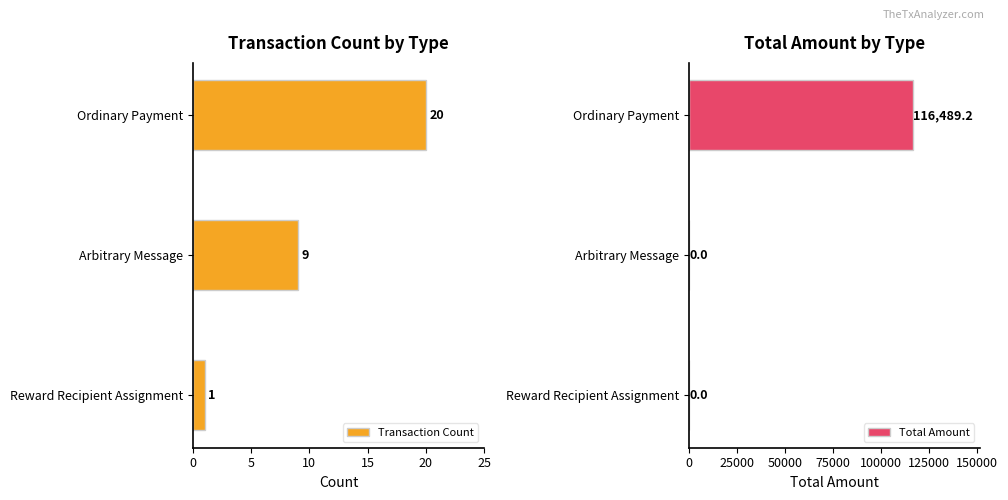

Between 0 and 5, which series saw the biggest shift?

Total Amount